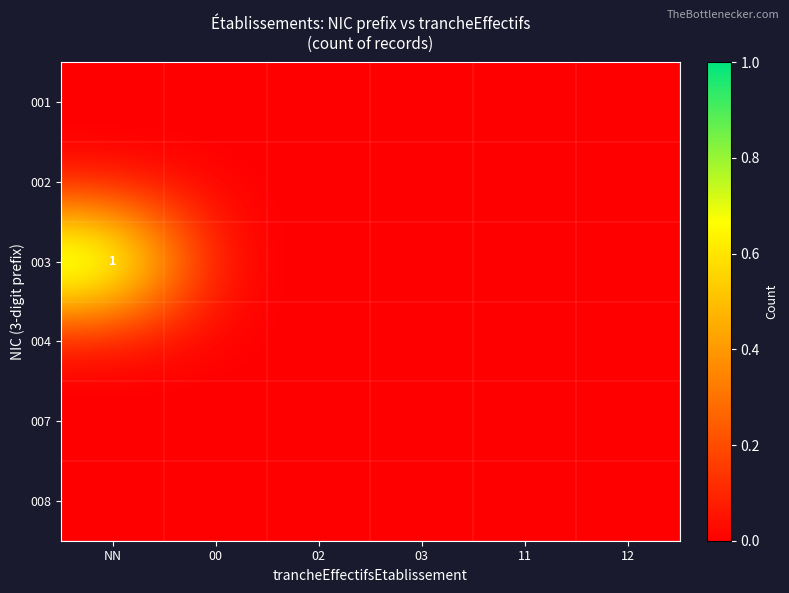

Which series has the widest spread of values?

003